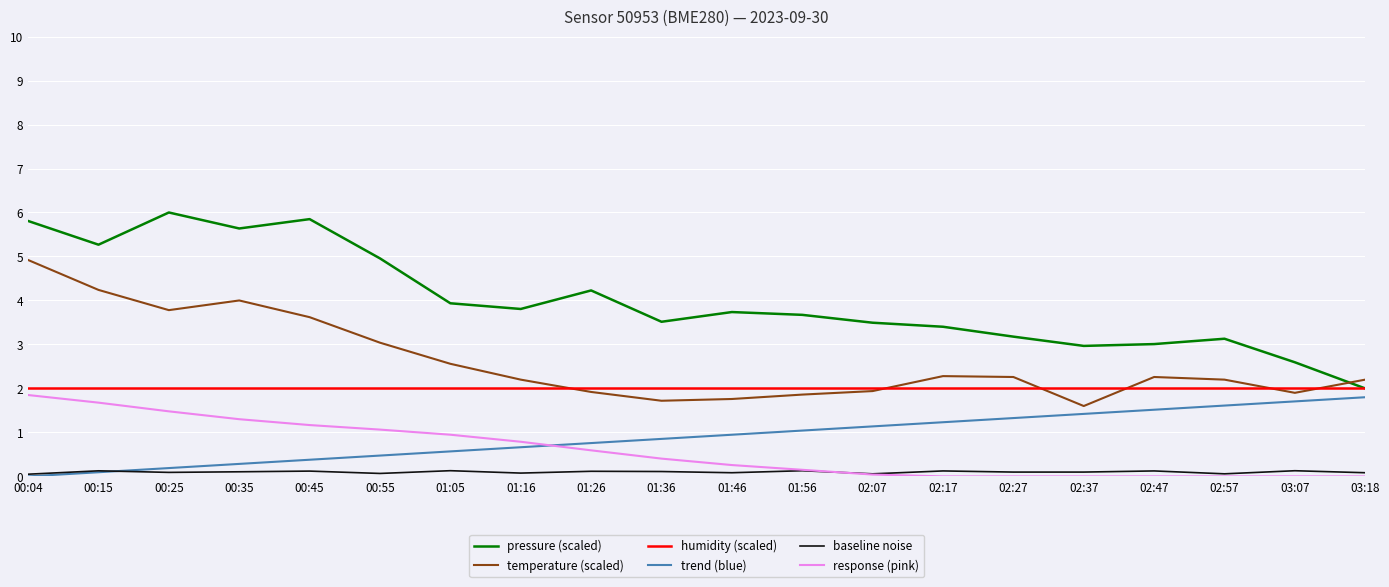

Which series changed the most between 00:45 and 01:26?

temperature (scaled)